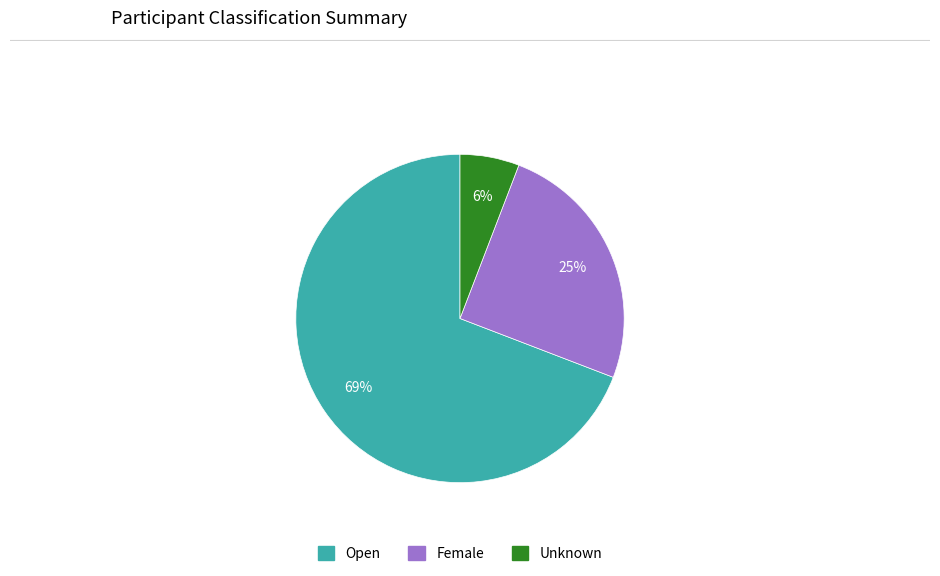

Count the number of slices in the pie.

3